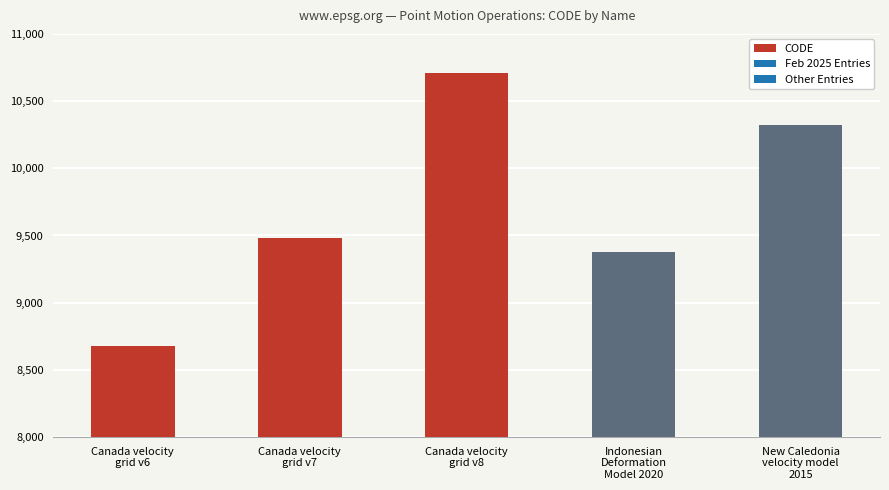

What is the label of the 1st bar from the left?

Canada velocity
grid v6